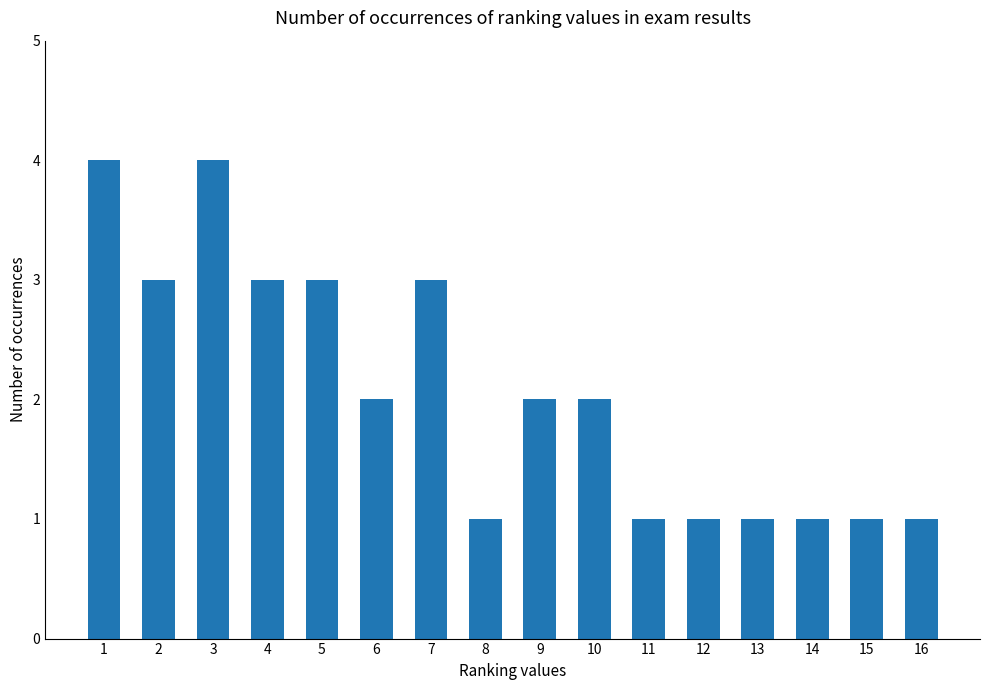

Read the value at 2.

3